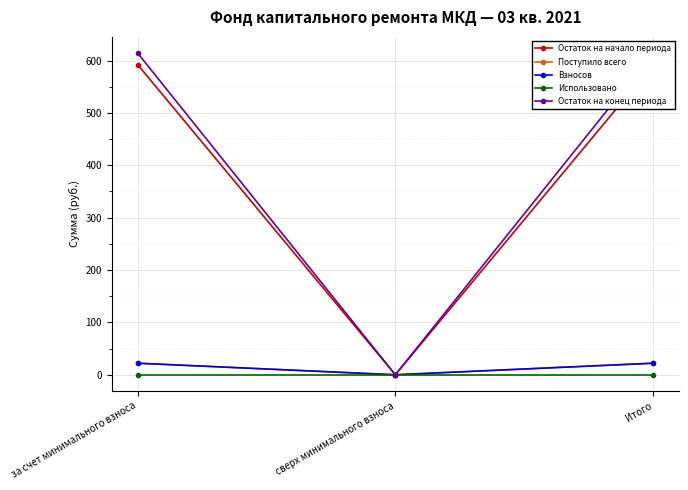

Which series has the largest total across all categories?

Остаток на конец периода